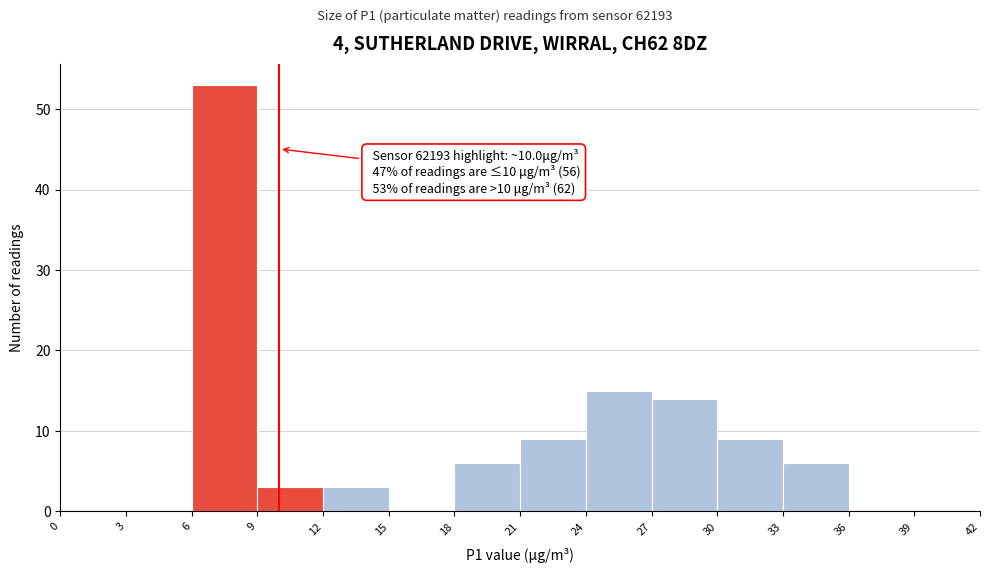

Which range on the x-axis has the tallest bar?

6 to 9